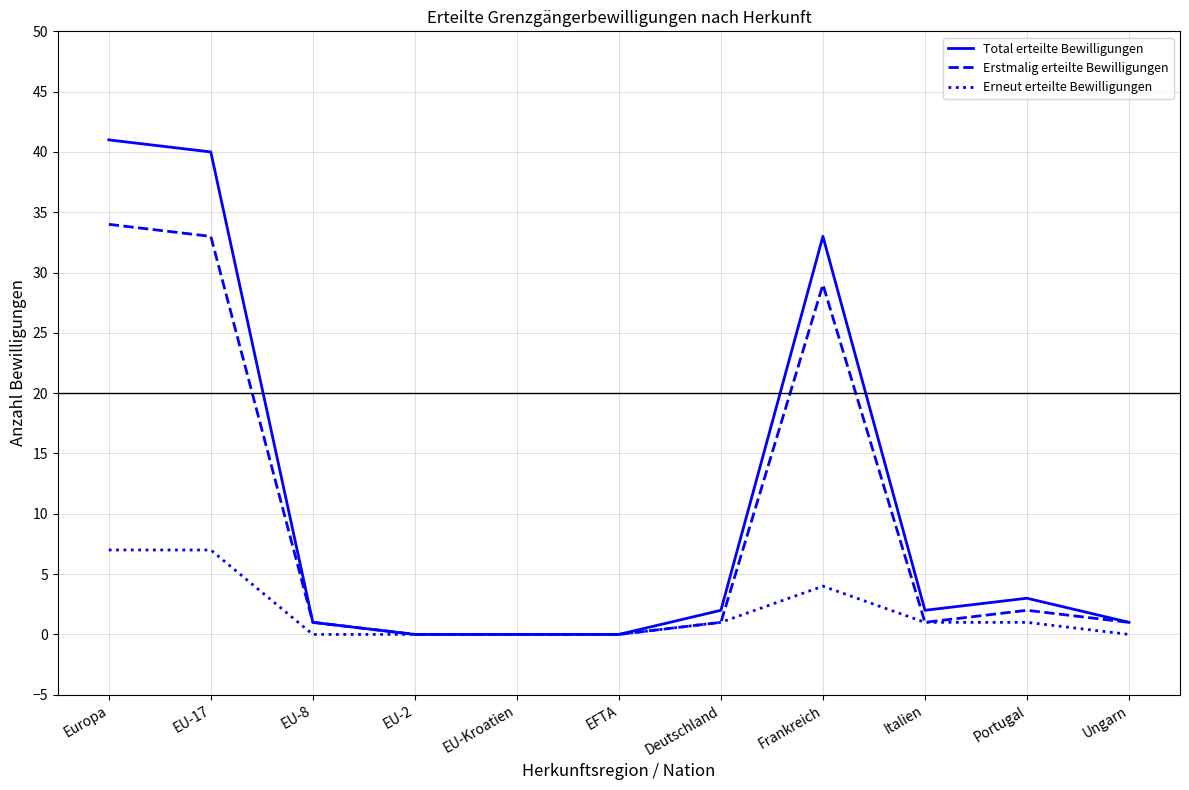

List the series in order of their overall mean, highest first.

Total erteilte Bewilligungen, Erstmalig erteilte Bewilligungen, Erneut erteilte Bewilligungen